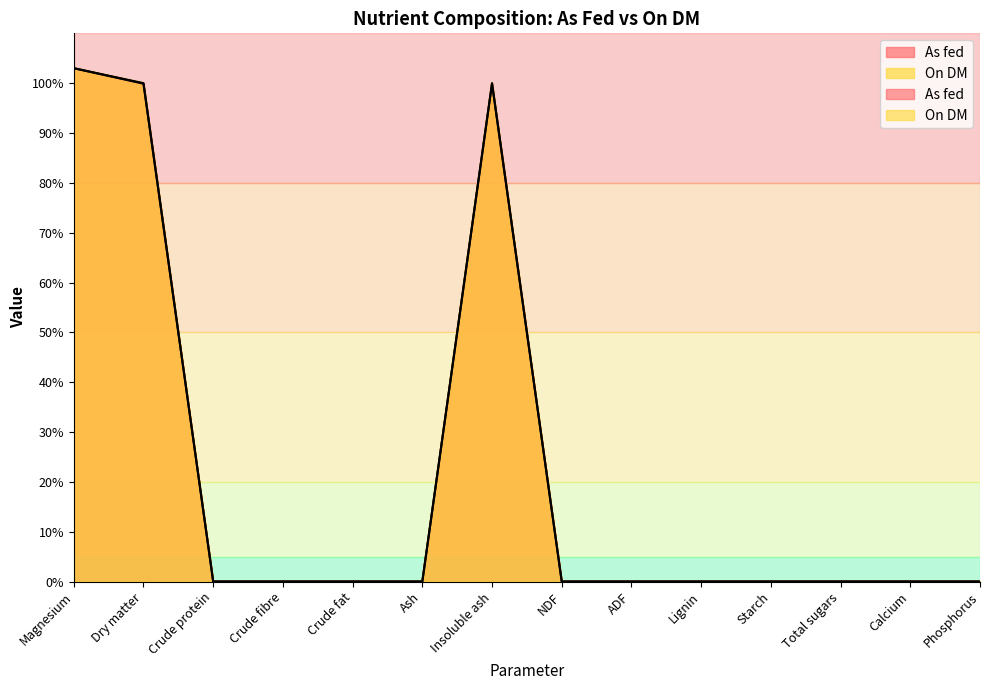

How many lines are shown in the chart?

2